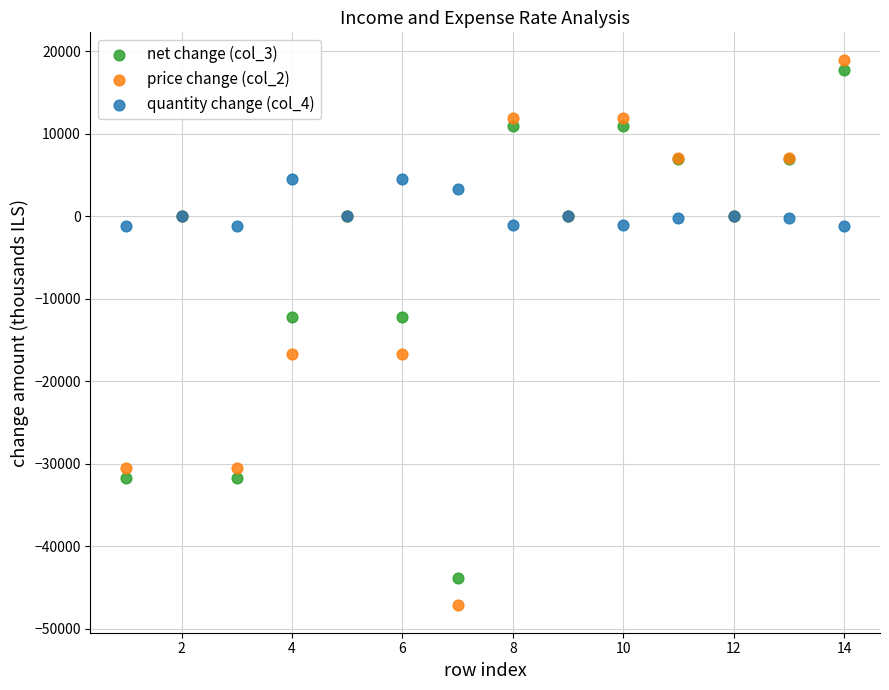

Which series reaches the minimum Y coordinate?

price change (col_2)